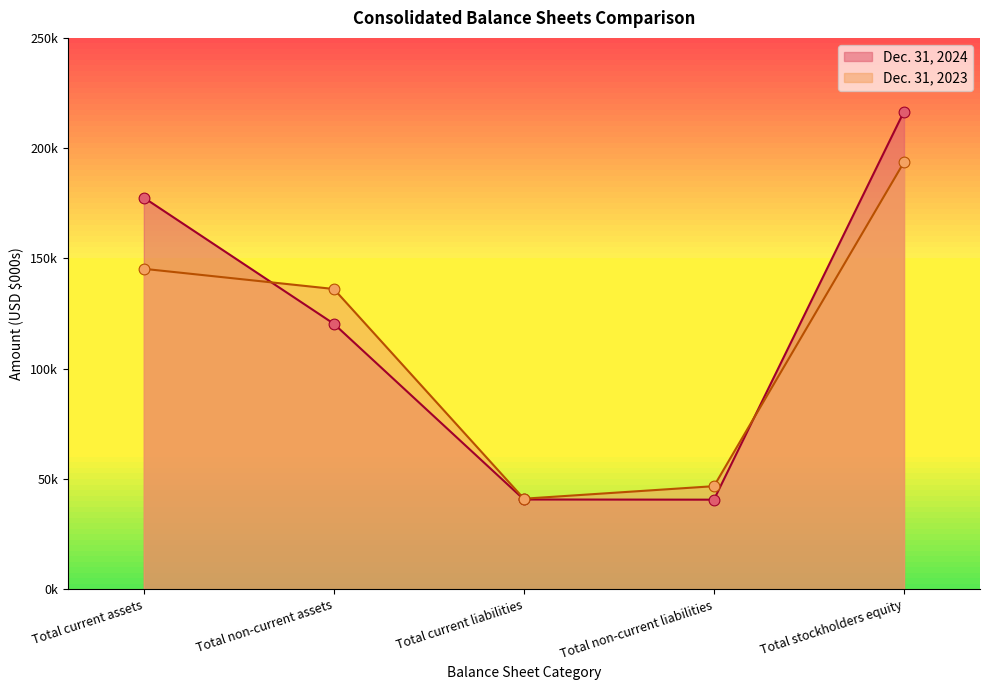

What are all the series names shown in the legend?

Dec. 31, 2024, Dec. 31, 2023